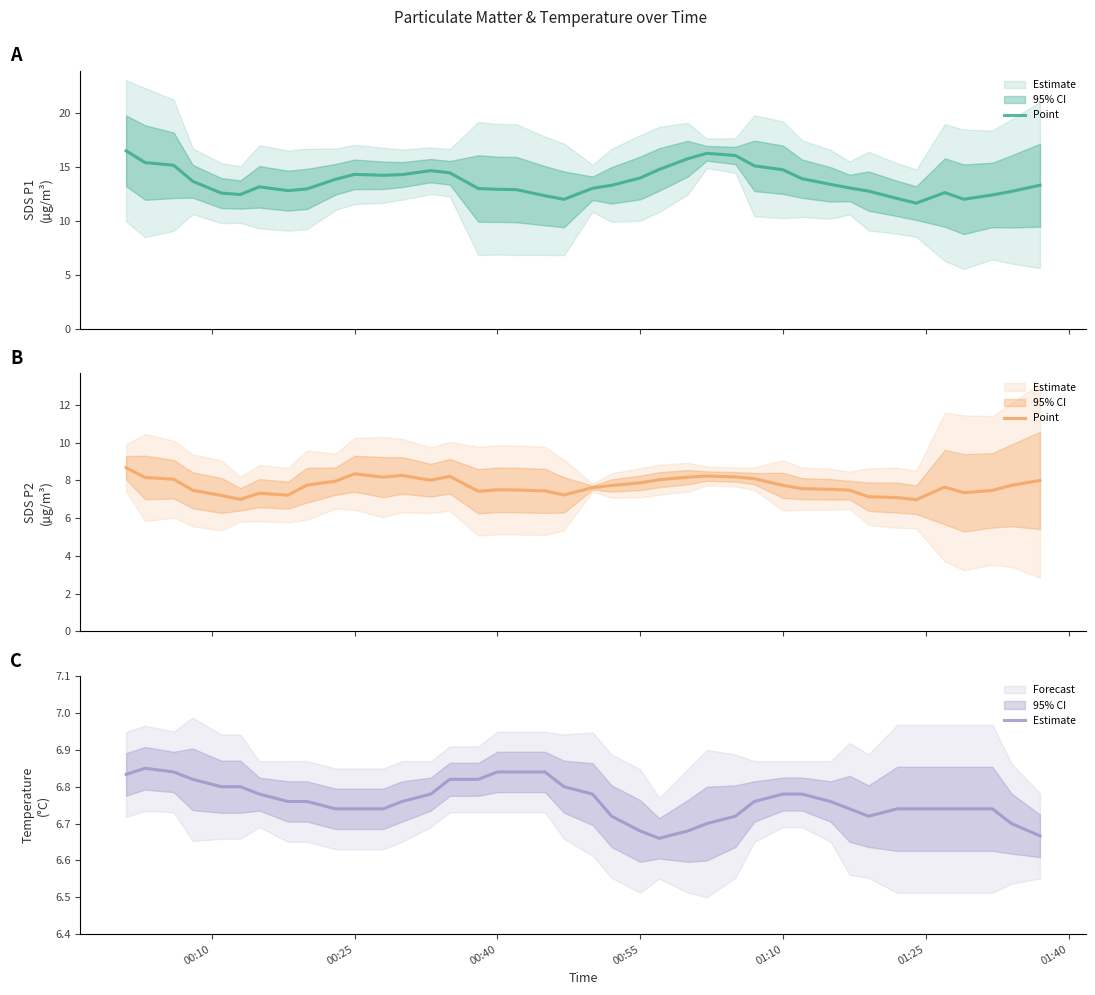

True or false: SDS_P2 has a value of 14.4 at 00:10.

False